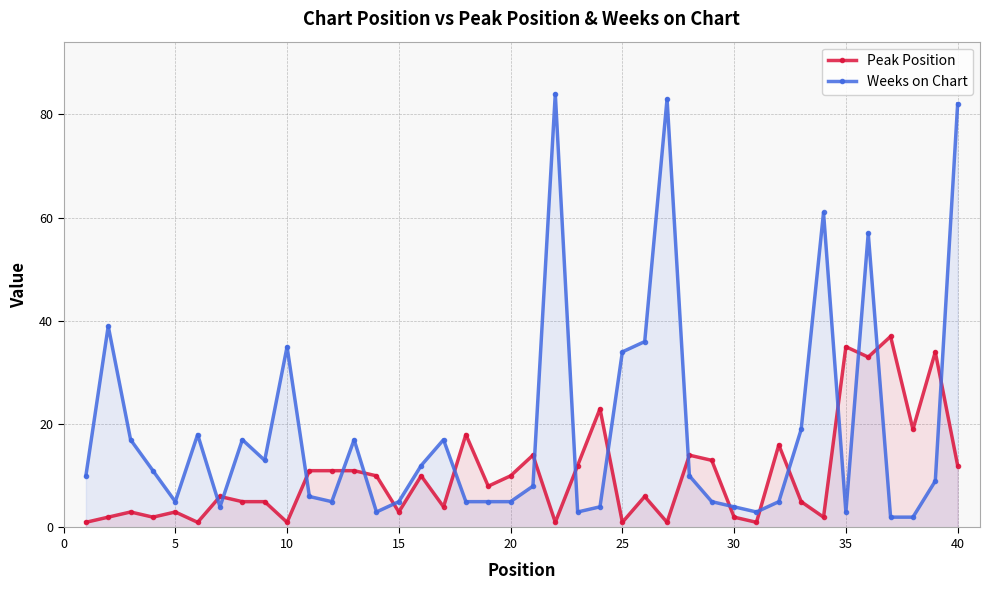

List the series in order of their peak value, lowest first.

Peak Position, Weeks on Chart